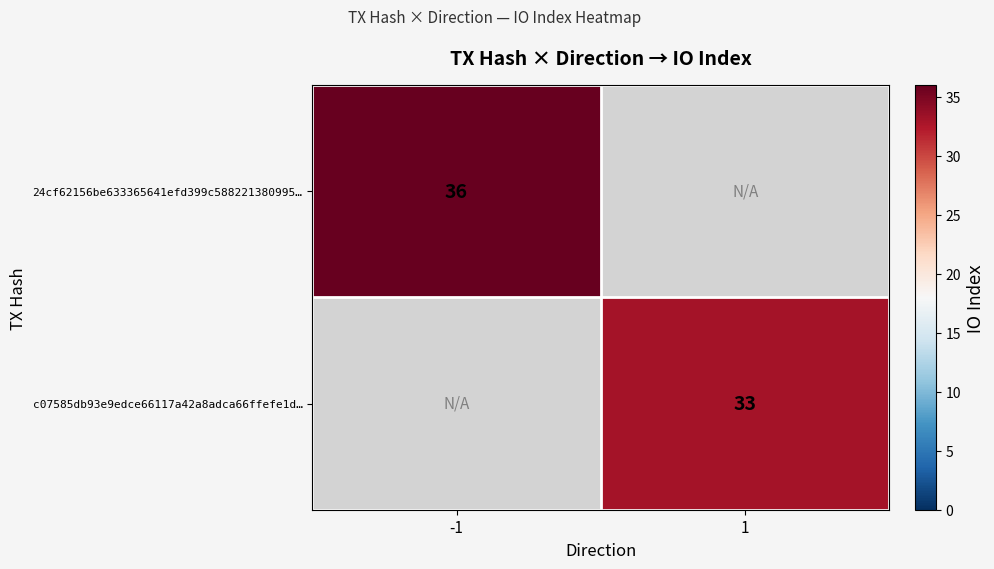

The value of 24cf62156be633365641efd399c588221380995… at -1 is 55. True or false?

False